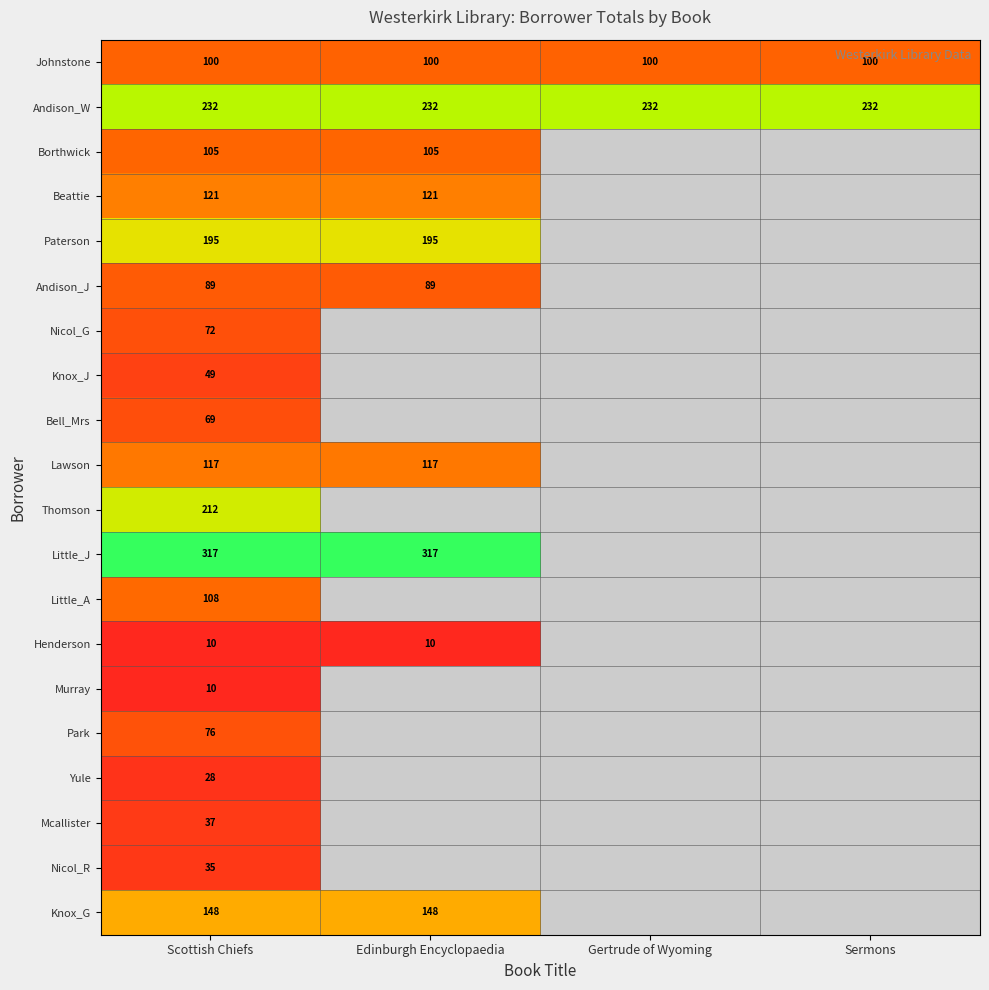

Is it true that Yule equals 28 at Scottish Chiefs?

True